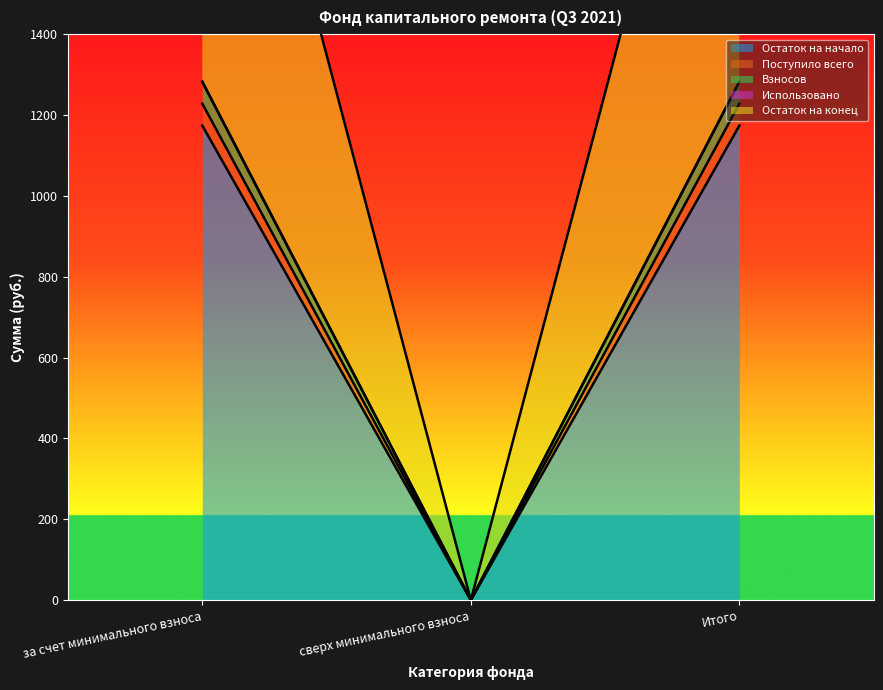

True or false: Остаток на начало has a value of 284.0 at за счет минимального взноса.

False